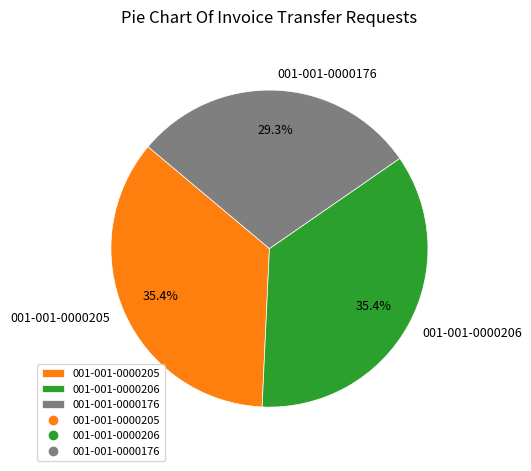

Which slice is the smallest?

001-001-0000176